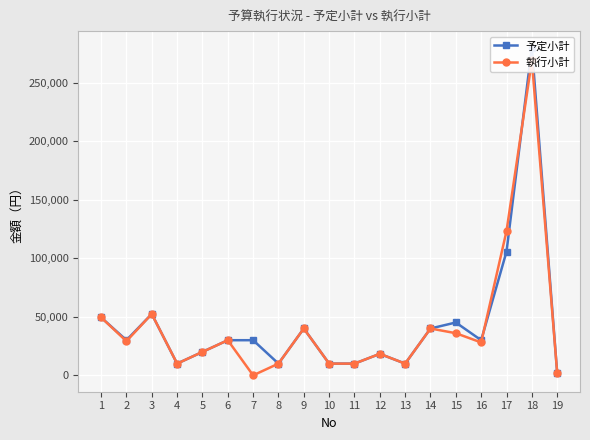

What is the total value across all series at 1?

98960